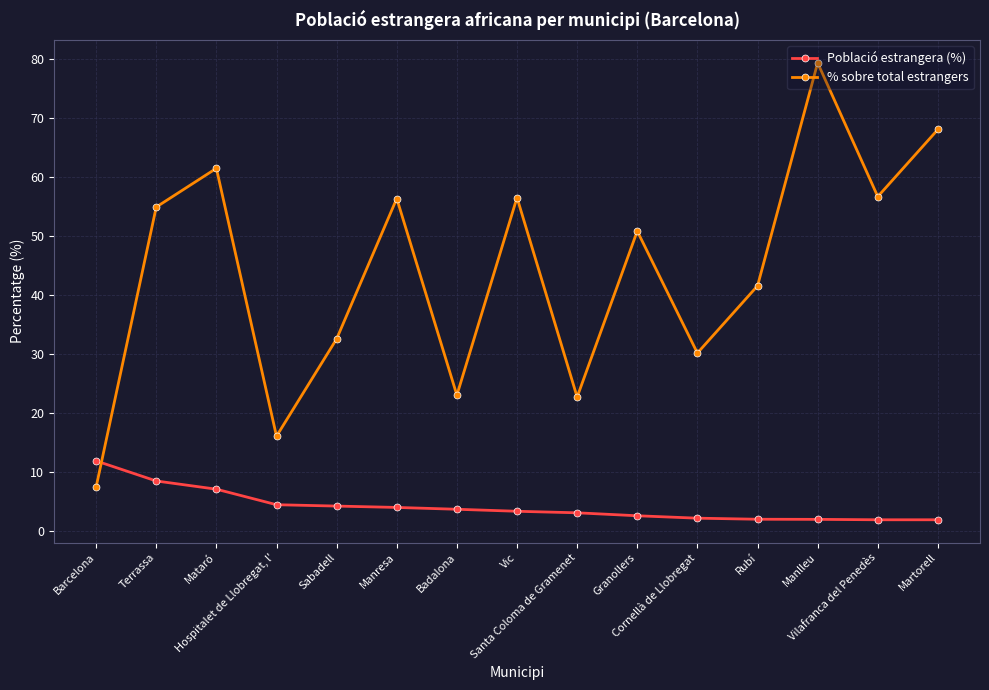

Rank the series at Vilafranca del Penedès from highest to lowest value.

% sobre total estrangers, Població estrangera (%)